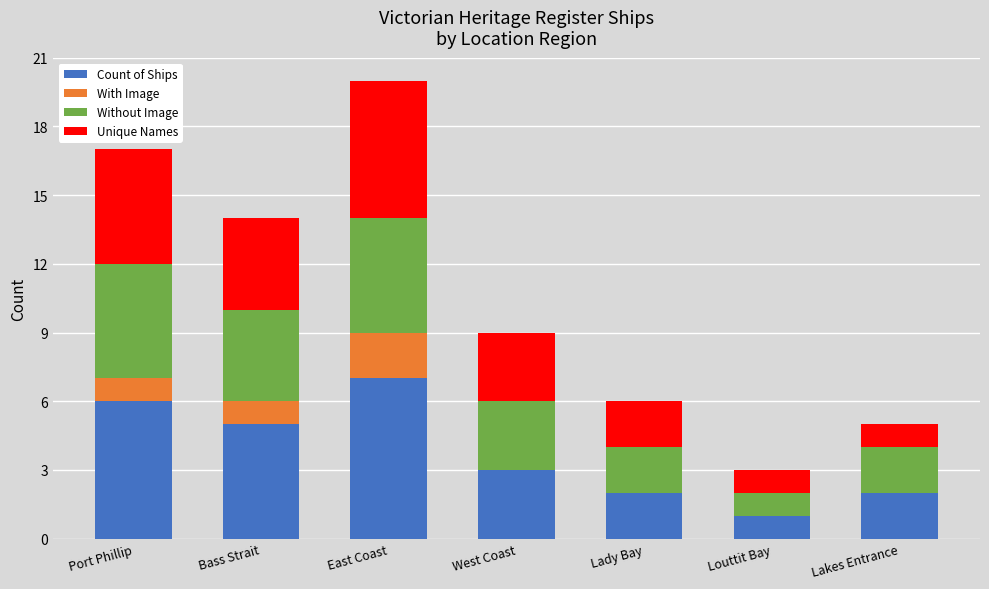

The value of Count of Ships at West Coast is 3. True or false?

True